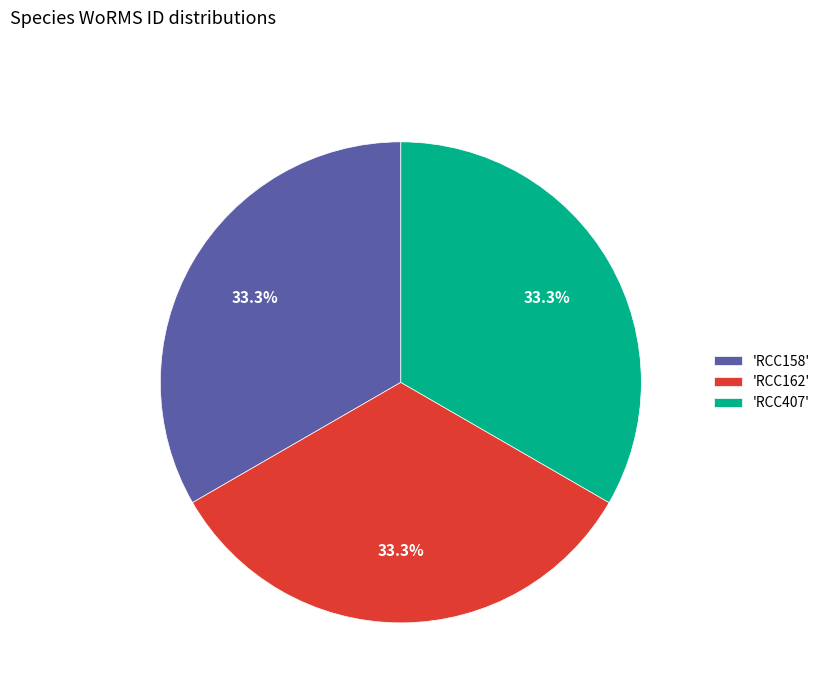

Does 'RCC162' represent more than half of the total?

No